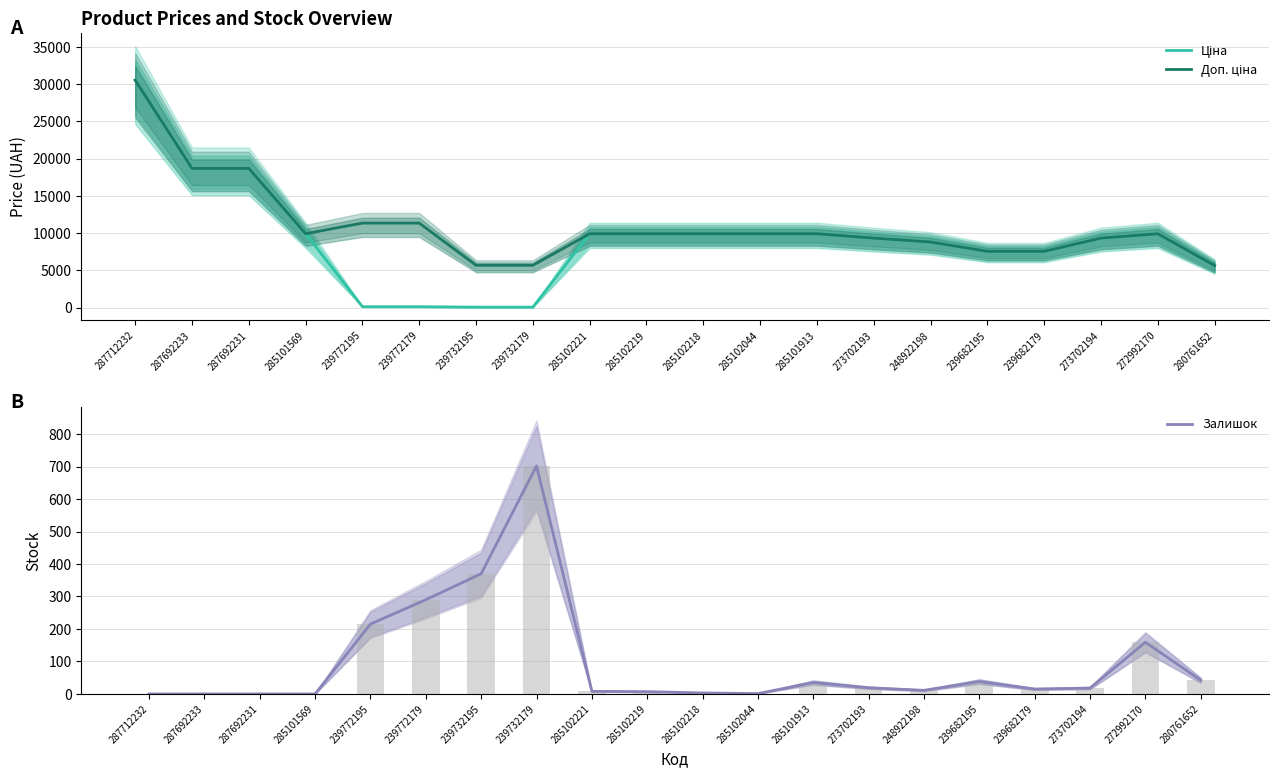

Reading left to right, transcribe all the data shown in this chart.

Ціна: 30512.3	18671.5	18671.5	9908.5	113.3	113.3	56.7	56.7	9908.5	9908.5	9908.5	9908.5	9908.5	9321.4	8797.6	7545.9	7545.9	9321.4	9908.5	5636.0
Доп. ціна: 30512.3	18671.5	18671.5	9908.5	11334.0	11334.0	5667.0	5667.0	9908.5	9908.5	9908.5	9908.5	9908.5	9321.4	8797.6	7545.9	7545.9	9321.4	9908.5	5636.0
Залишок: 0.0	0.0	0.0	0.0	215.0	290.0	370.0	702.0	8.0	7.0	3.0	1.0	35.0	19.0	11.0	38.0	15.0	18.0	159.0	42.0